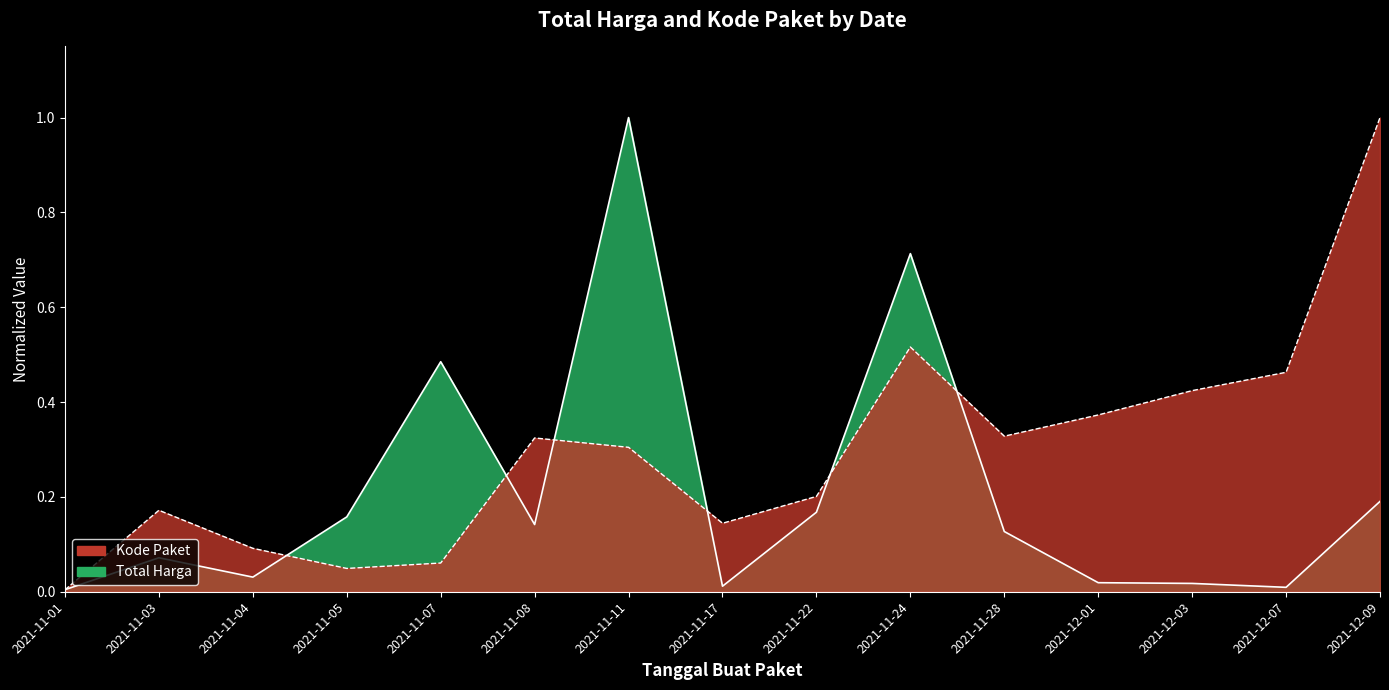

What is the label of the 13th point from the left?

2021-12-03